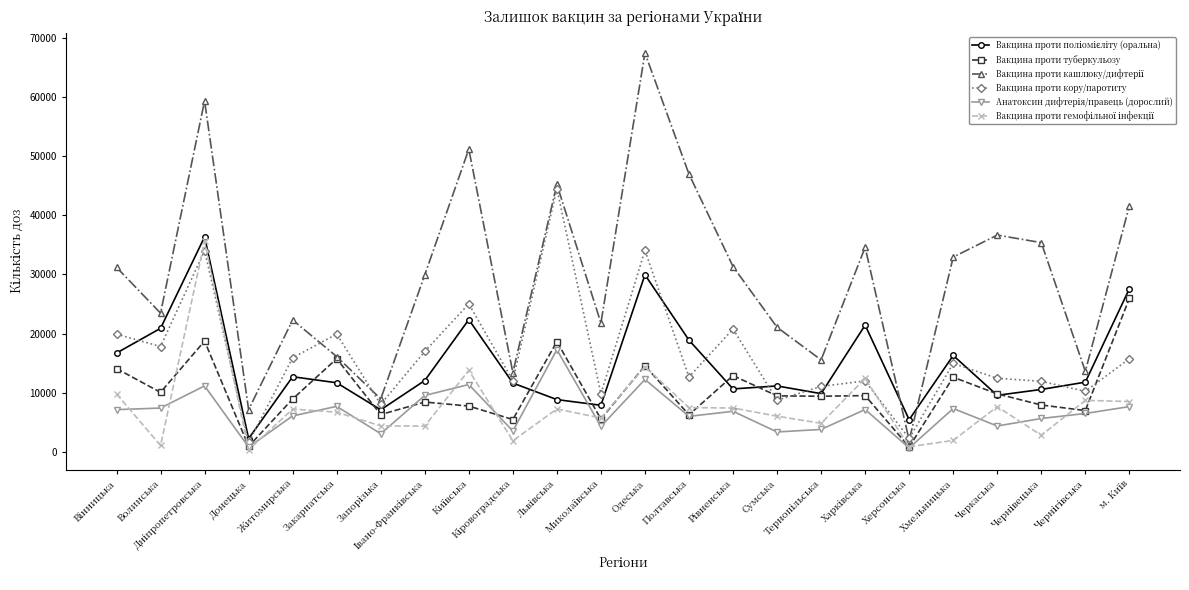

What is the smallest value displayed?

347